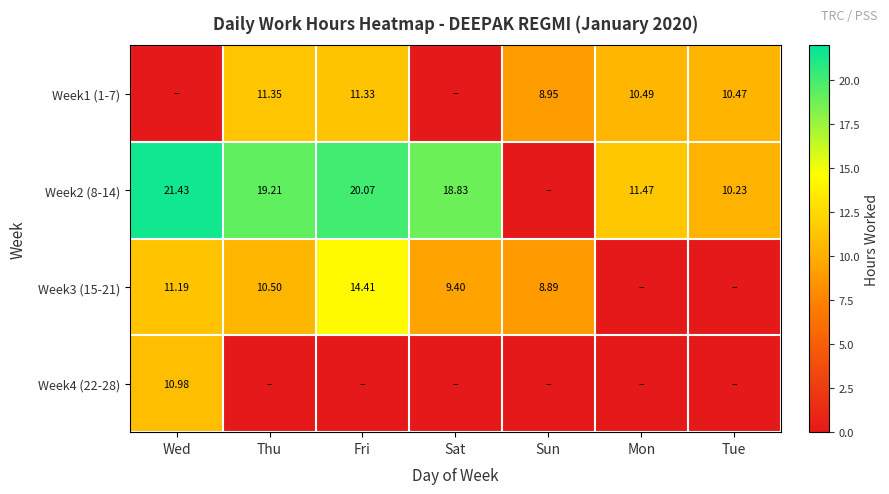

At Wed, list the series in order from largest to smallest.

Week2 (8-14), Week3 (15-21), Week4 (22-28), Week1 (1-7)